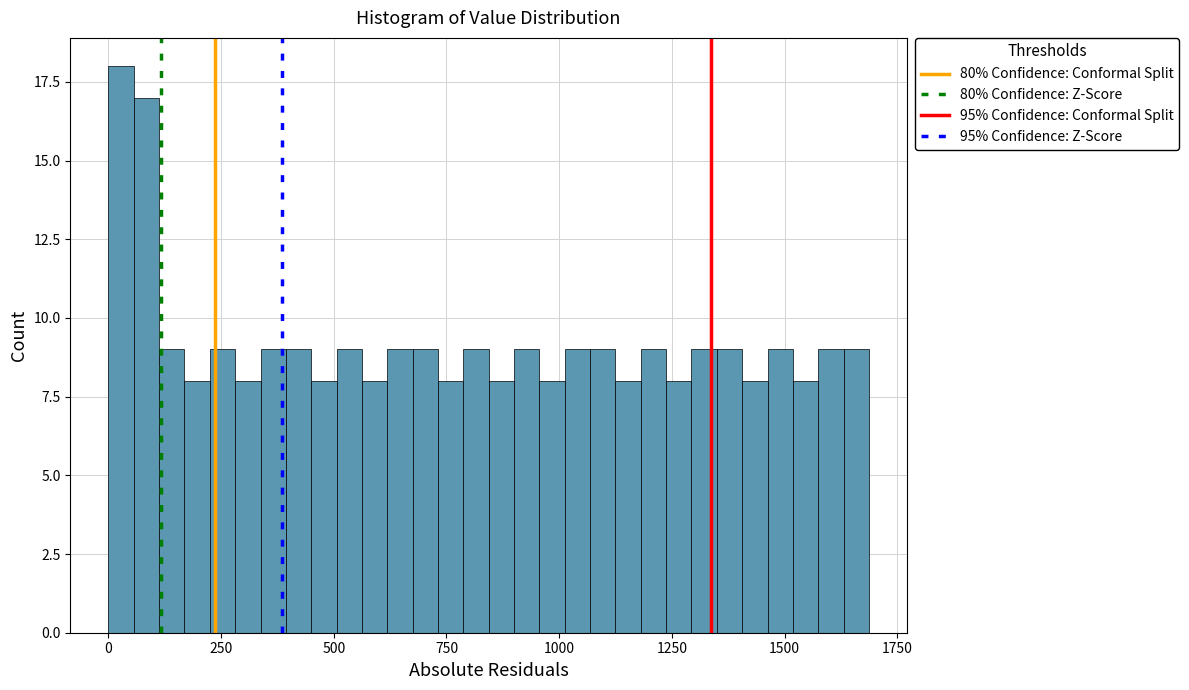

Around what value on the x-axis is the tallest bar? Give the approximate position of its centre, as read against the axis.

50